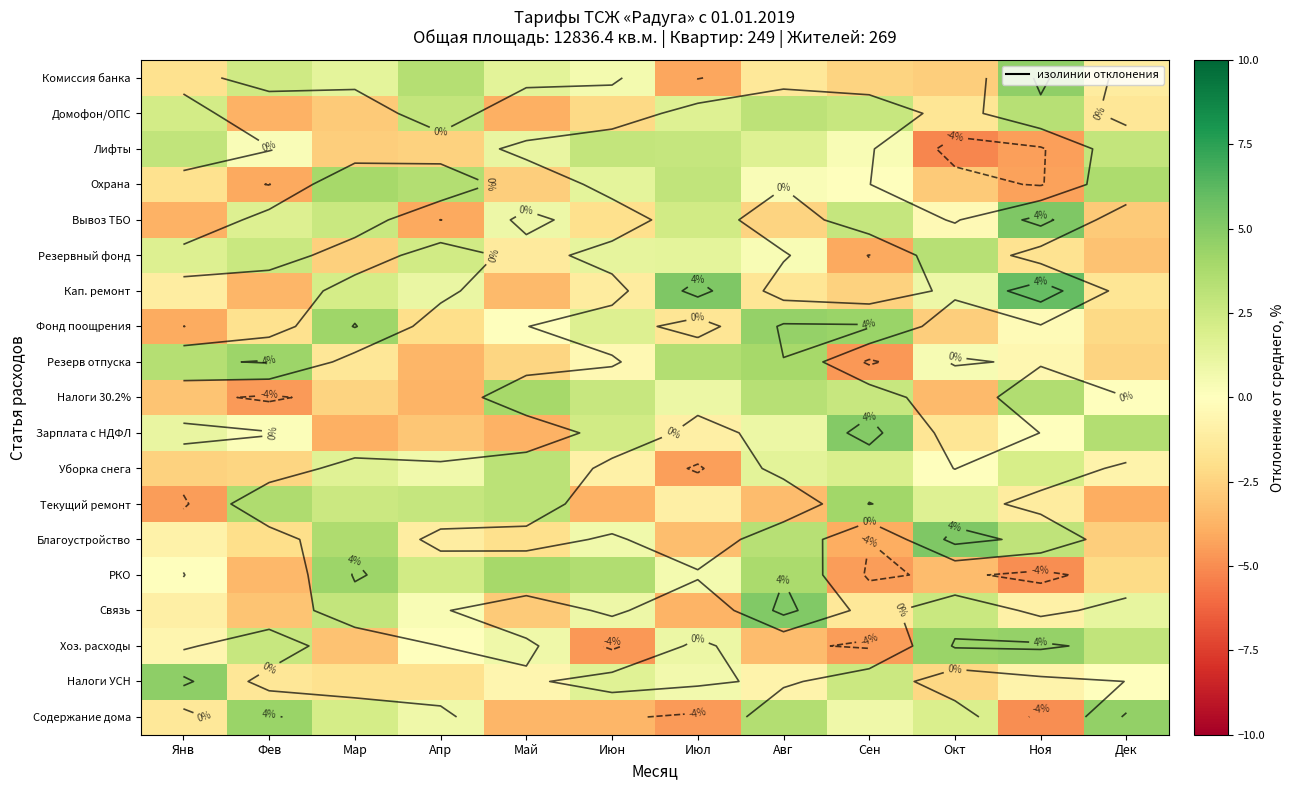

Which category has the lowest value in the Комиссия банка series?

Июл